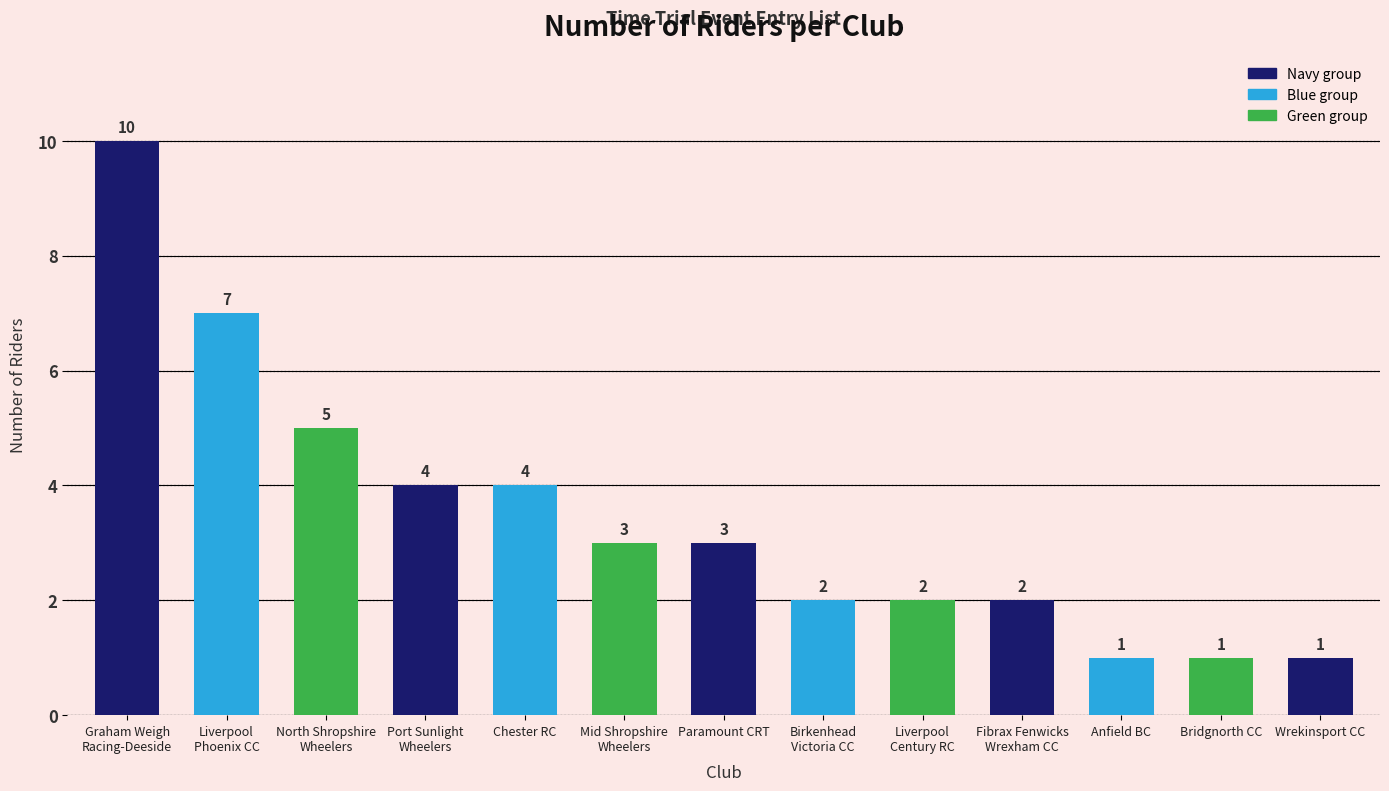

Does the chart contain any negative values?

No